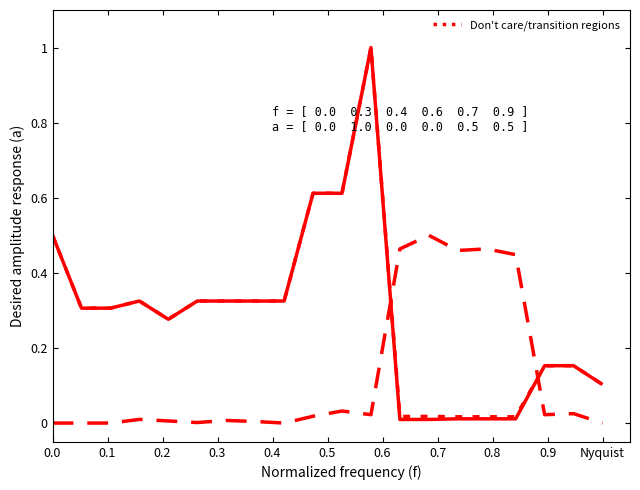

What is the label of the 13th point from the right?

0.7